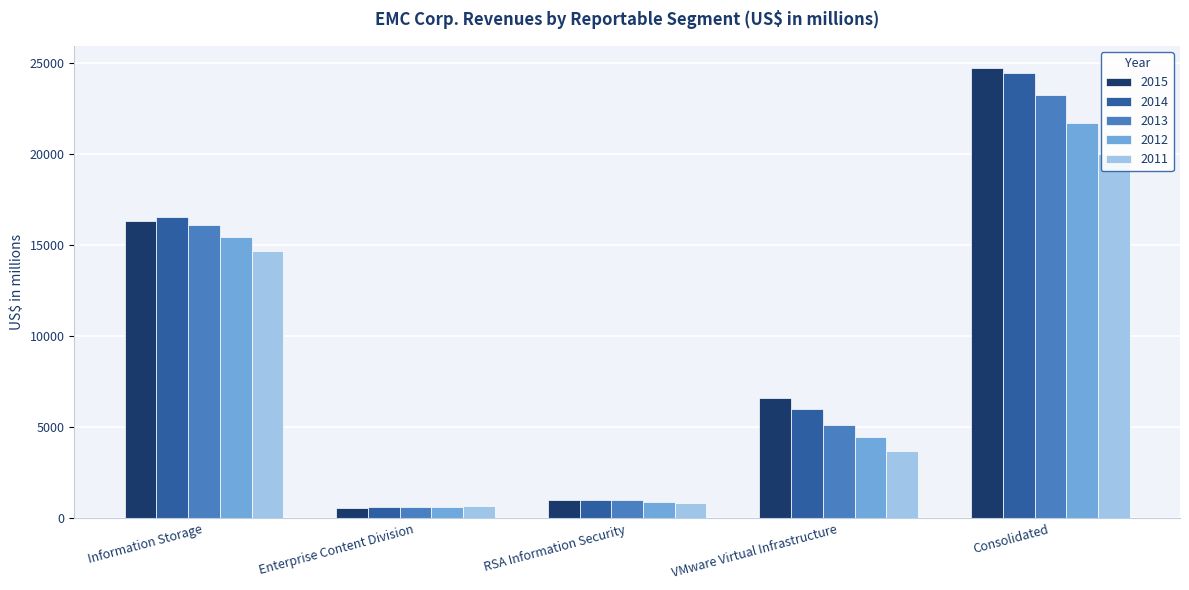

Are the bars grouped side by side (vs. stacked)?

Yes